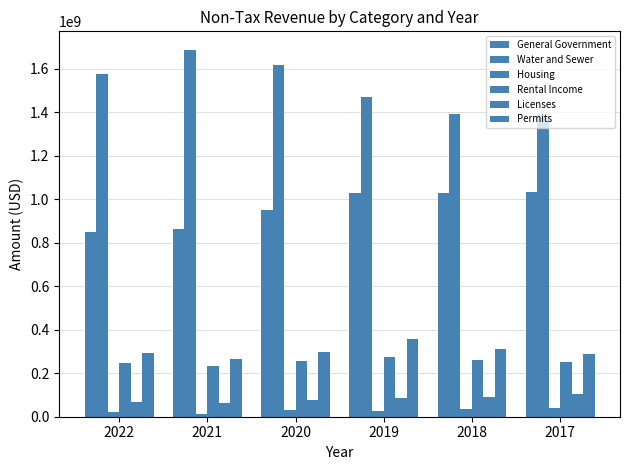

Does the chart contain any negative values?

No